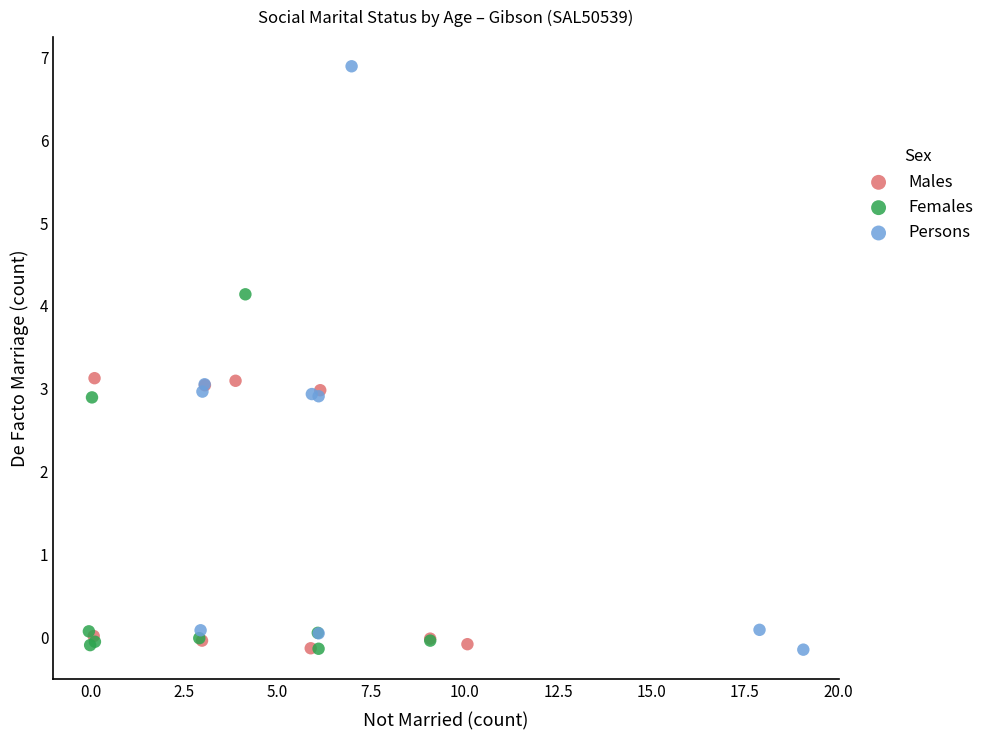

Which series contains the highest Y value?

Persons